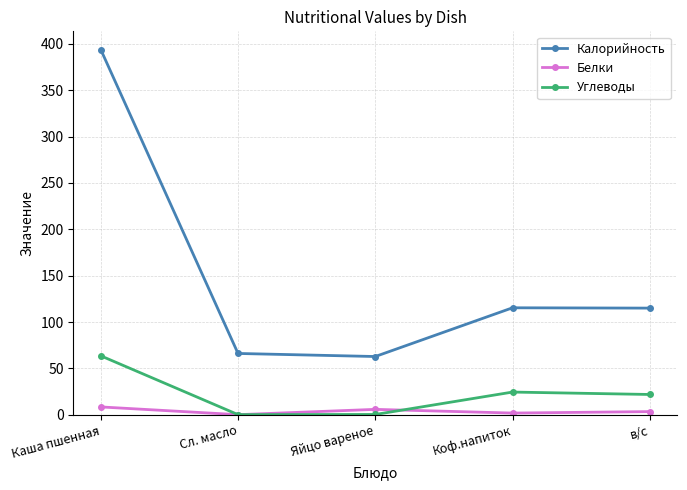

At which category is the sum across all series the highest?

Каша пшенная